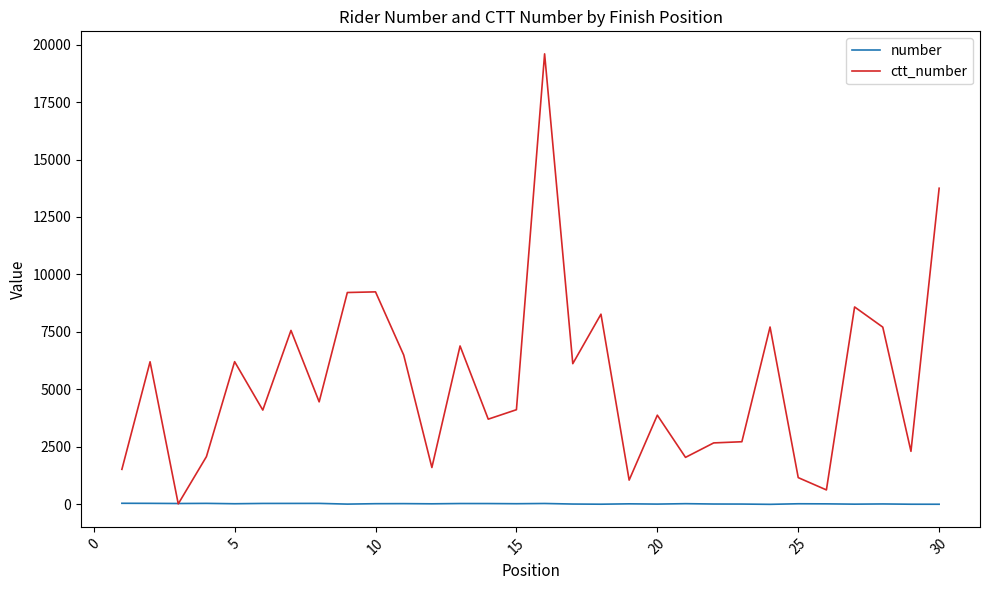

What is the average value of the number series?

25